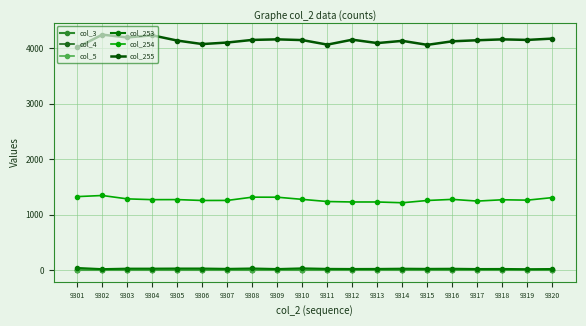

True or false: col_254 and col_4 cross at least once.

False